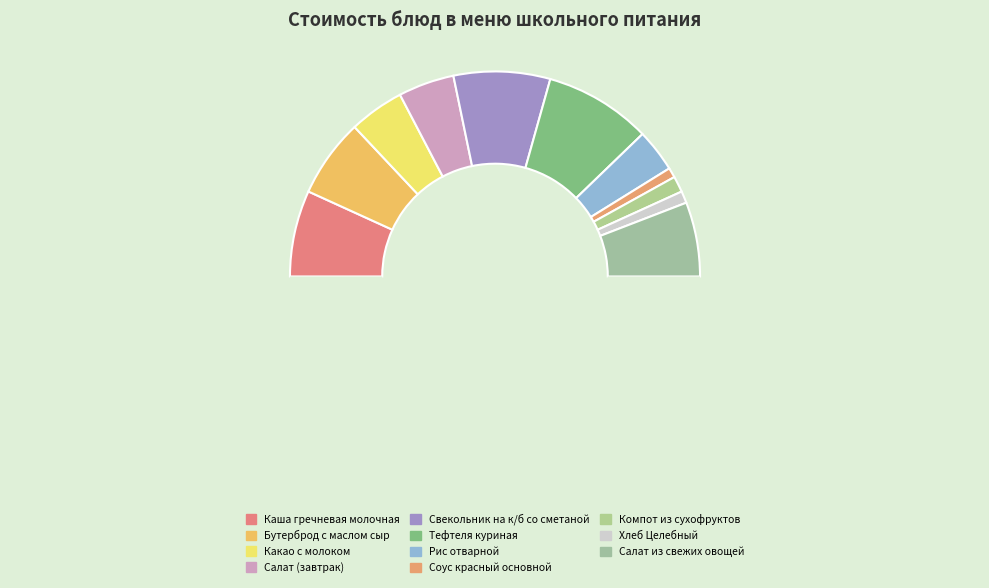

How many segments does this pie chart have?

12